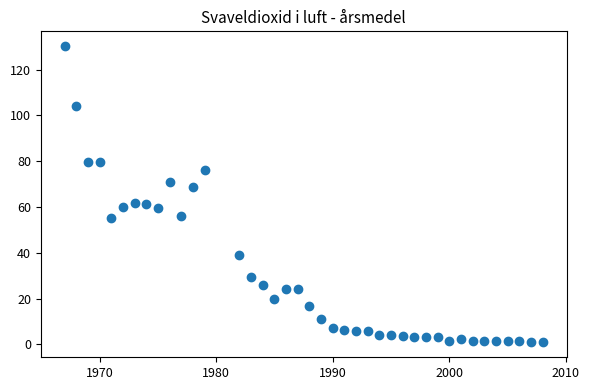

What is the range of X values (max minus min)?

41.0